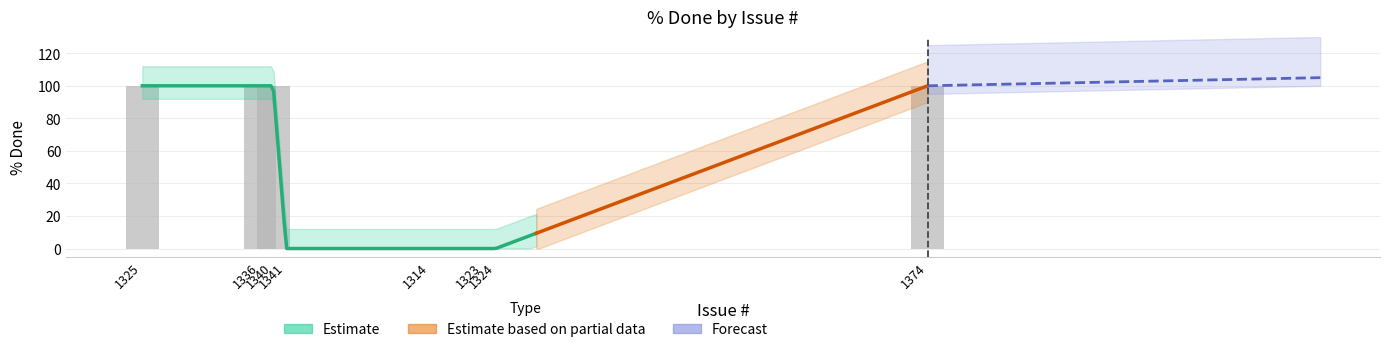

What is the label of the 1st bar from the right?

1374